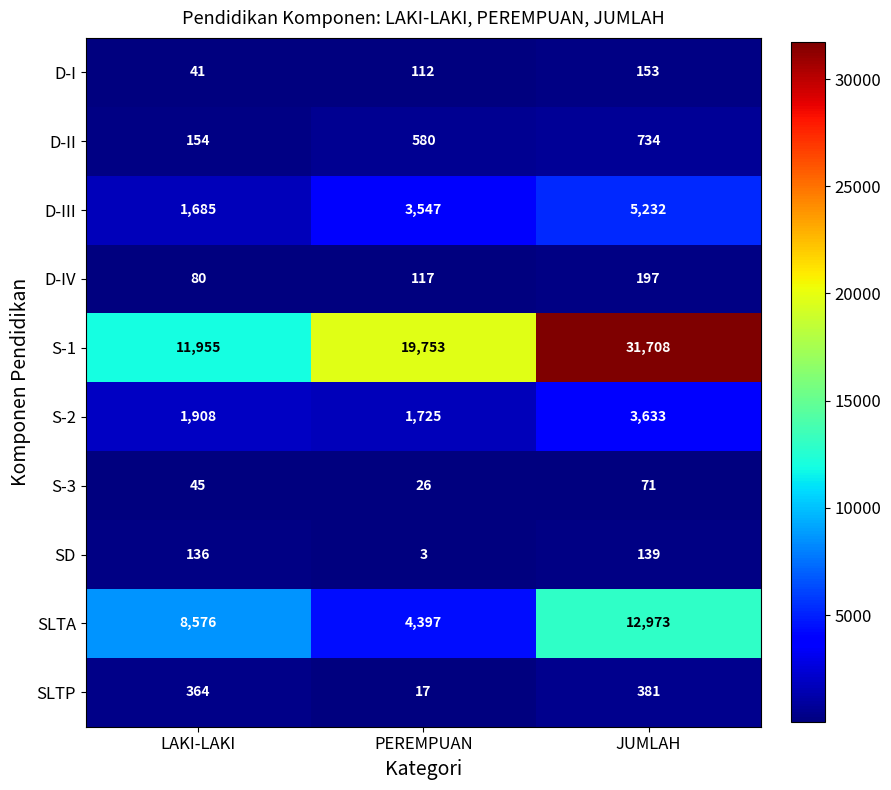

True or false: SLTP has a value of 17 at PEREMPUAN.

True